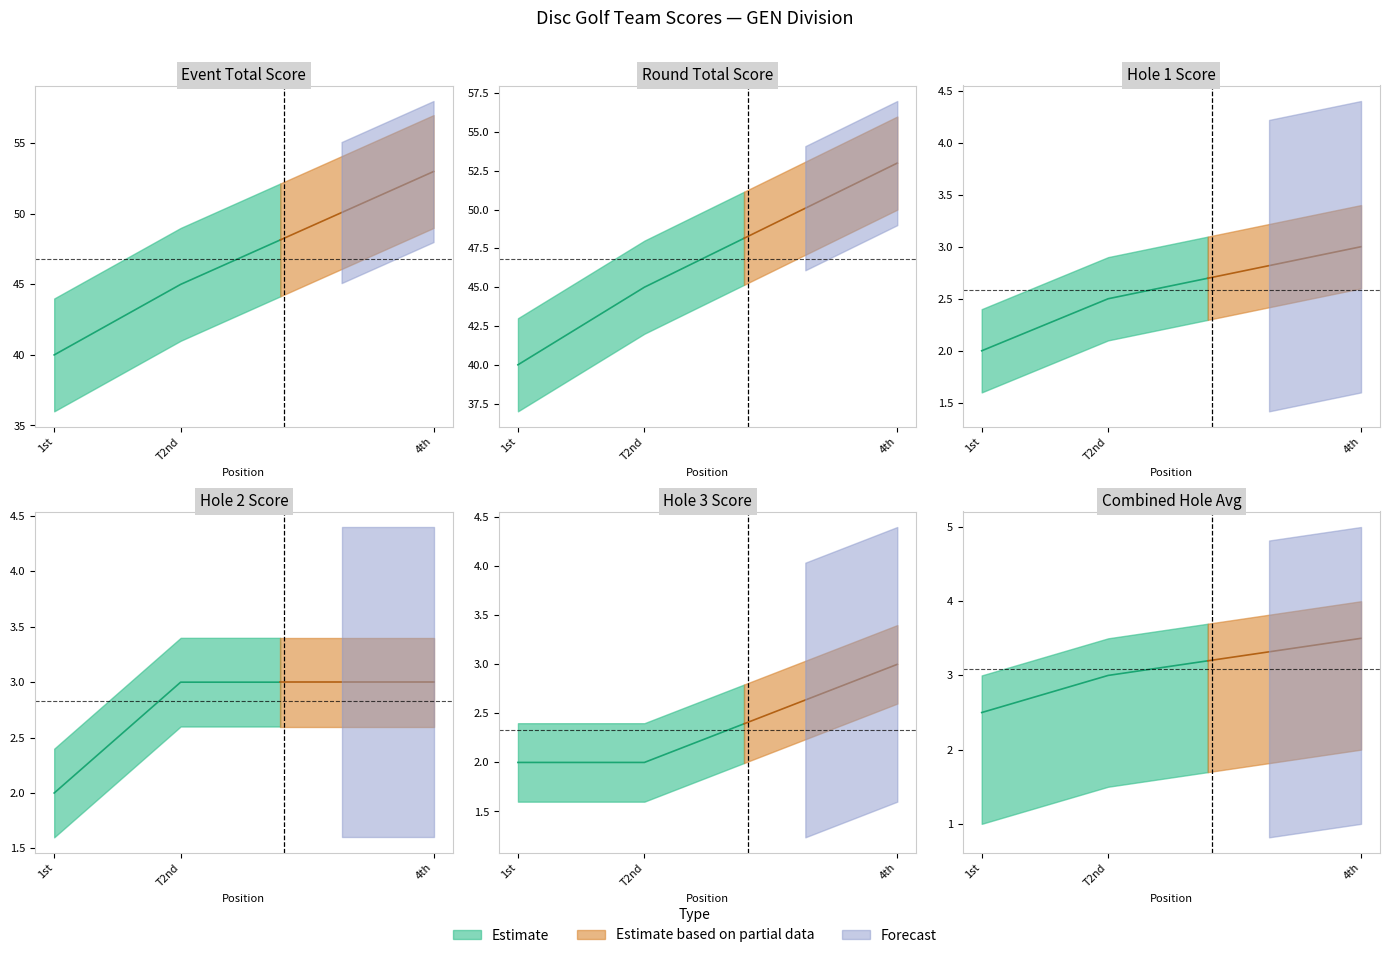

True or false: hole_3 and hole_1 cross at least once.

False